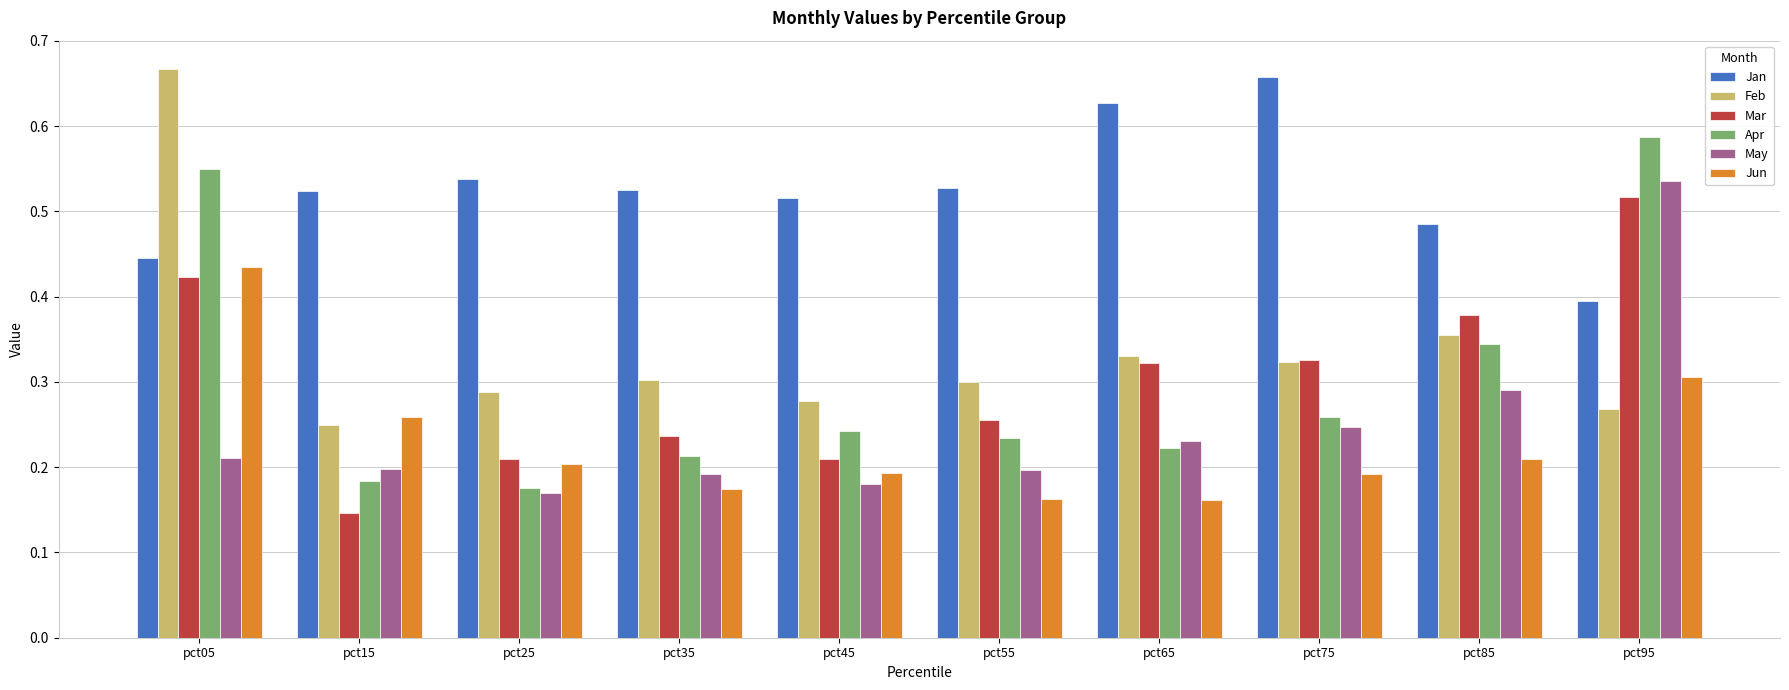

Rank the series by their maximum value, from highest to lowest.

Feb, Jan, Apr, May, Mar, Jun